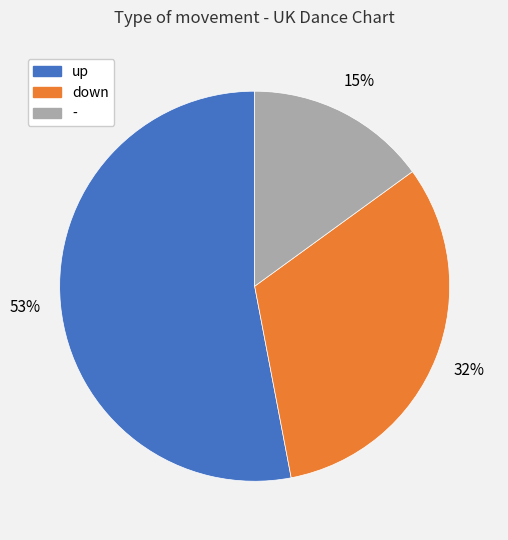

To the nearest percent, what is the combined percentage of - and down?

47%